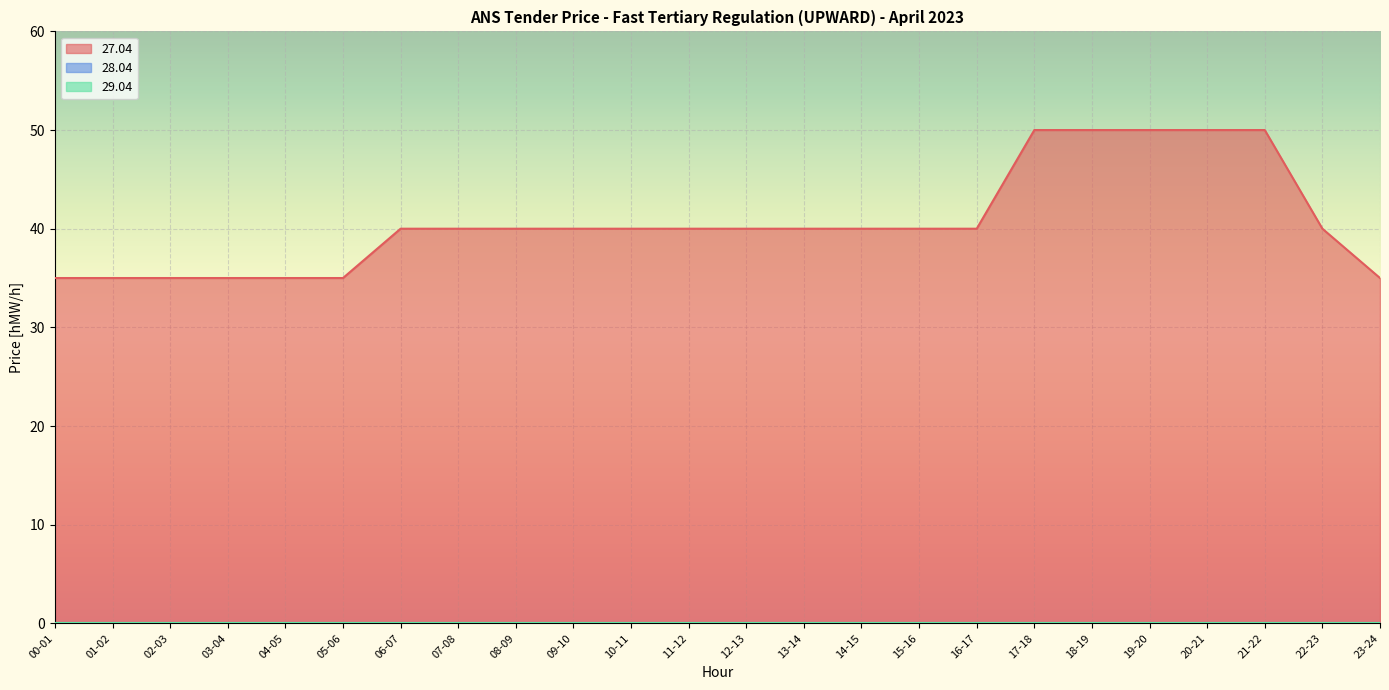

What are all the series names shown in the legend?

27.04, 28.04, 29.04